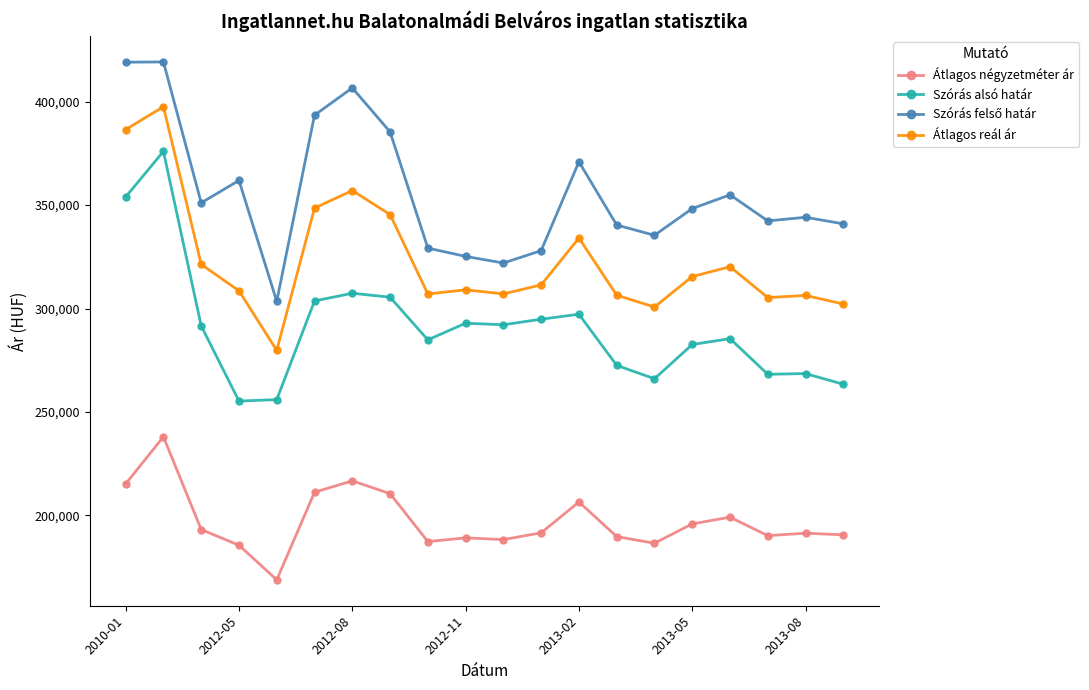

What is the average value of the Átlagos négyzetméter ár series?

197308